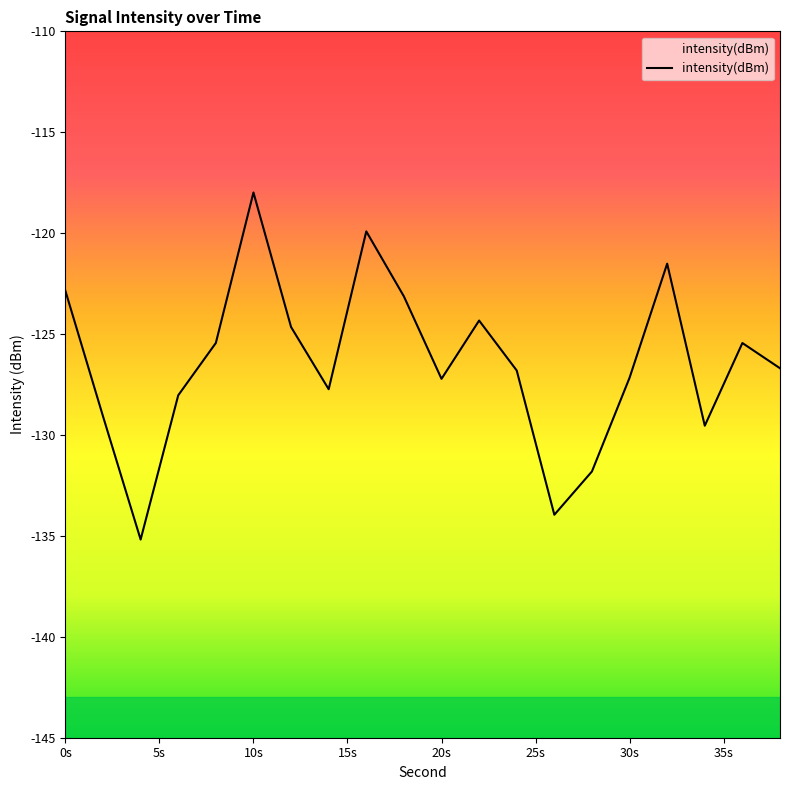

True or false: the data shows -78.4 at 0s.

False